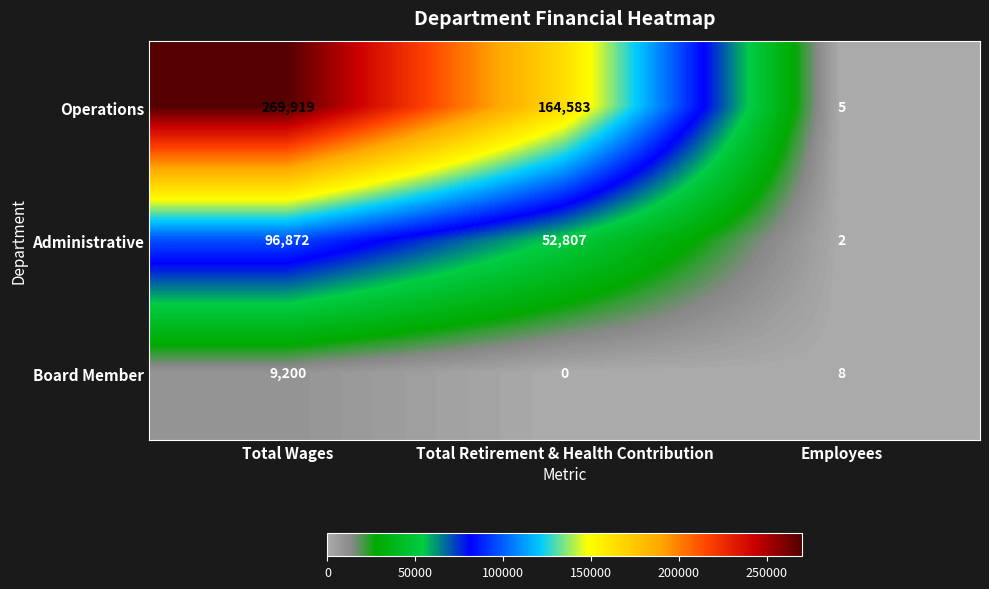

At which label is Board Member closest to 4600?

Employees